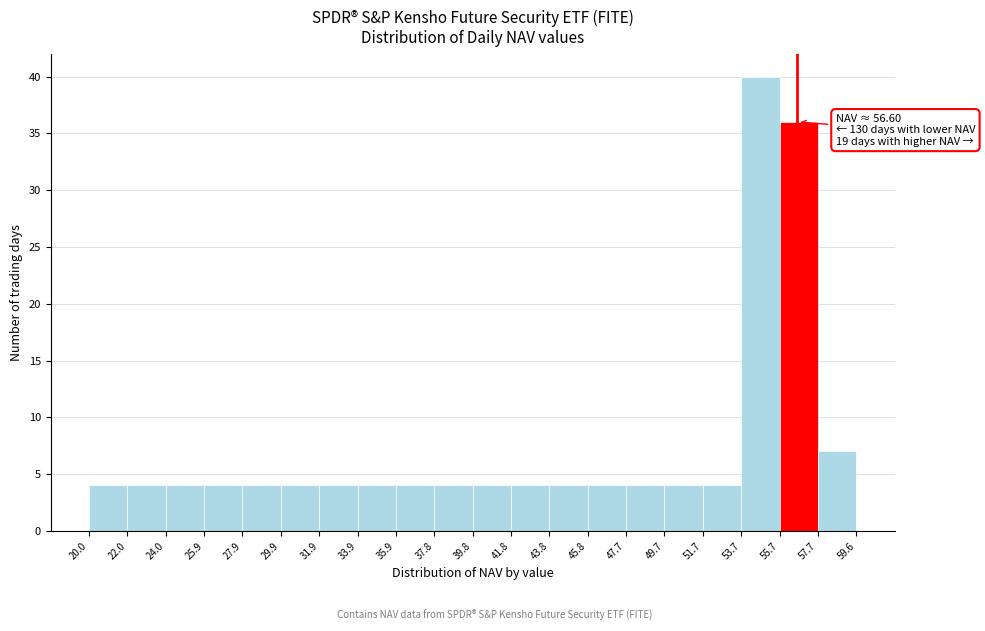

Which range on the x-axis has the tallest bar?

53.7 to 55.7